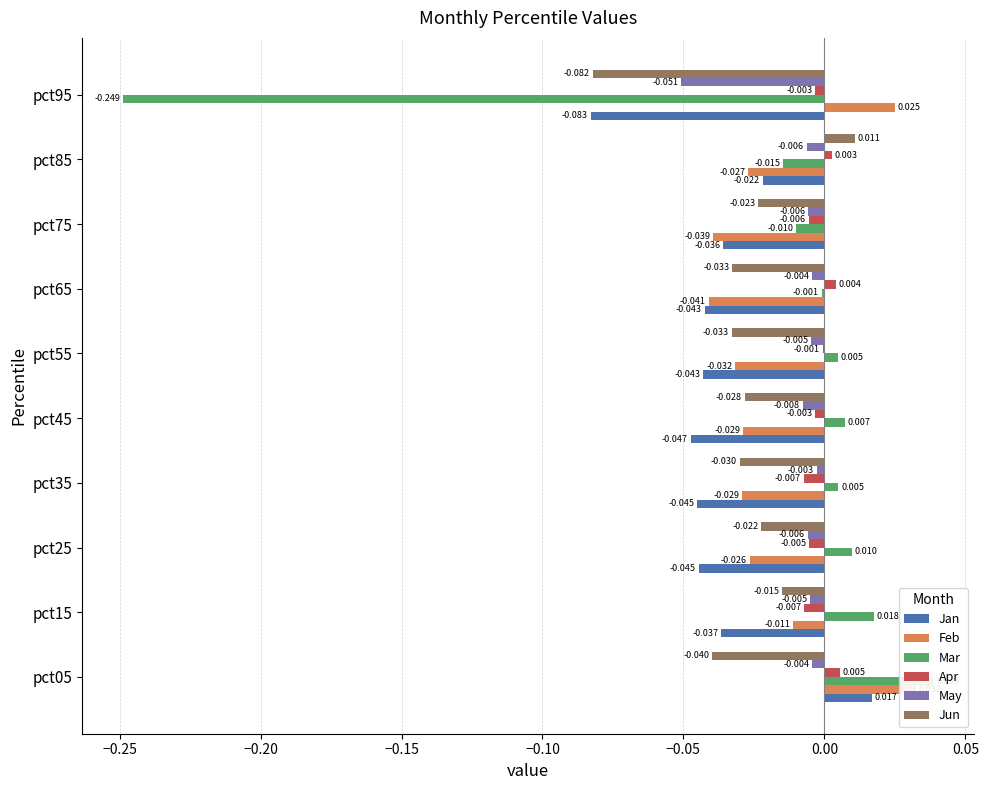

What is the sum of all Feb values?

-0.2